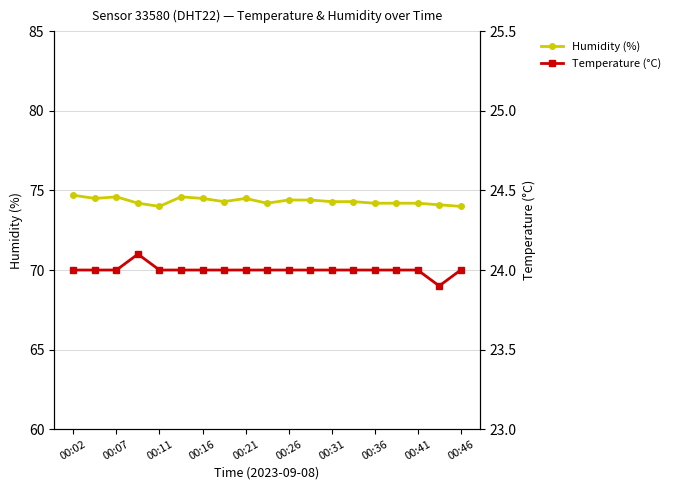

Which series changed the most between 00:46 and 13?

humidity